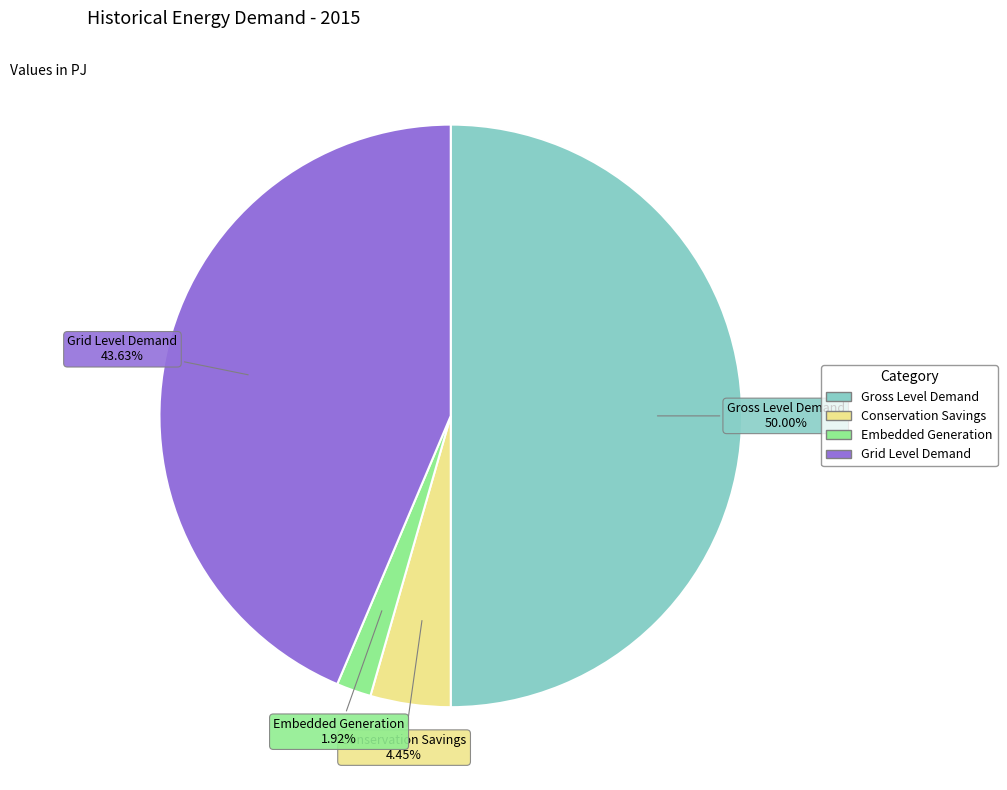

What portion of the pie excludes Embedded Generation?

98.1%